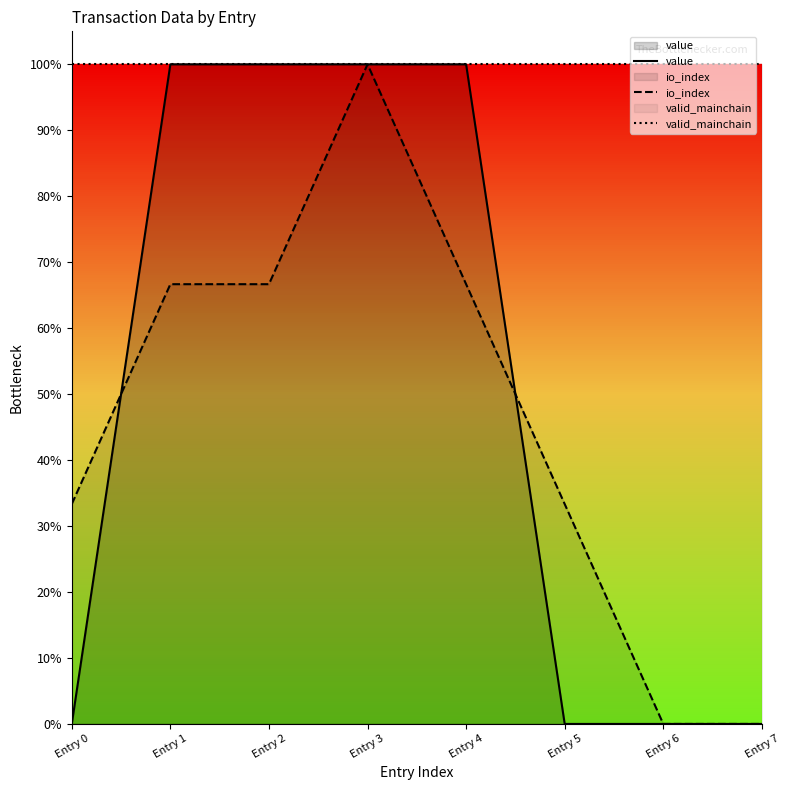

What is the average value of the valid_mainchain series?

1.0